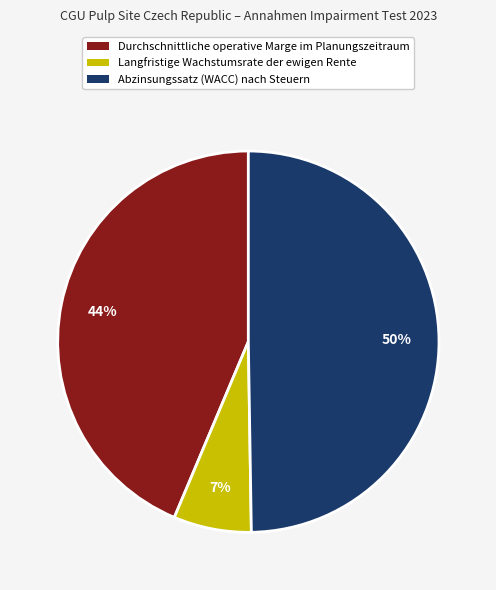

How many slices are in this pie chart?

3